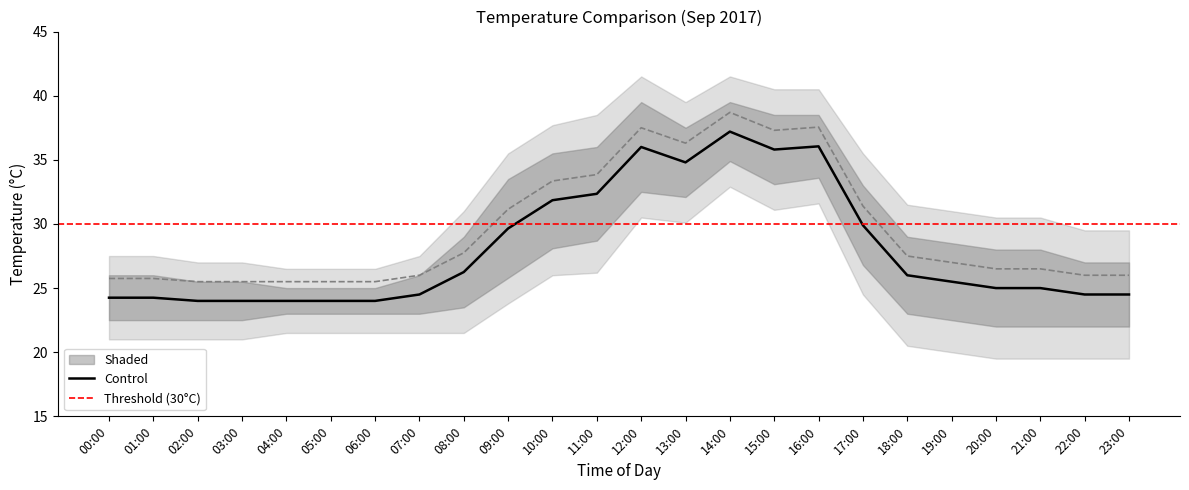

What is the minimum value shown in the chart?

19.5